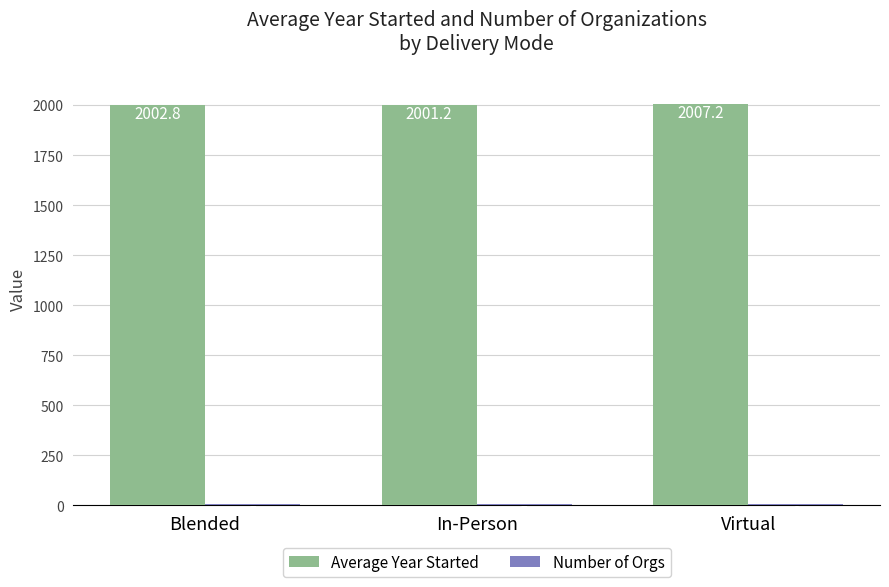

Between Blended and In-Person, which series saw the biggest shift?

Average Year Started